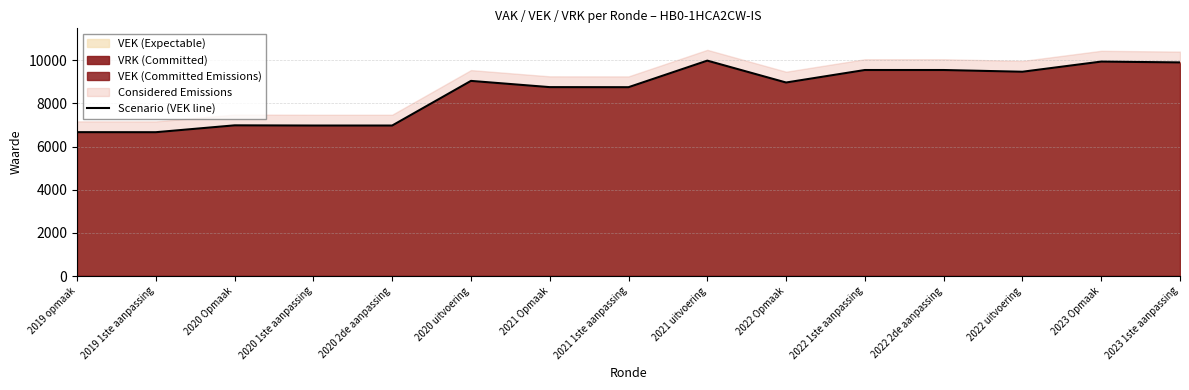

What is the change in value from 2020 2de aanpassing to 2023 1ste aanpassing?

+2924